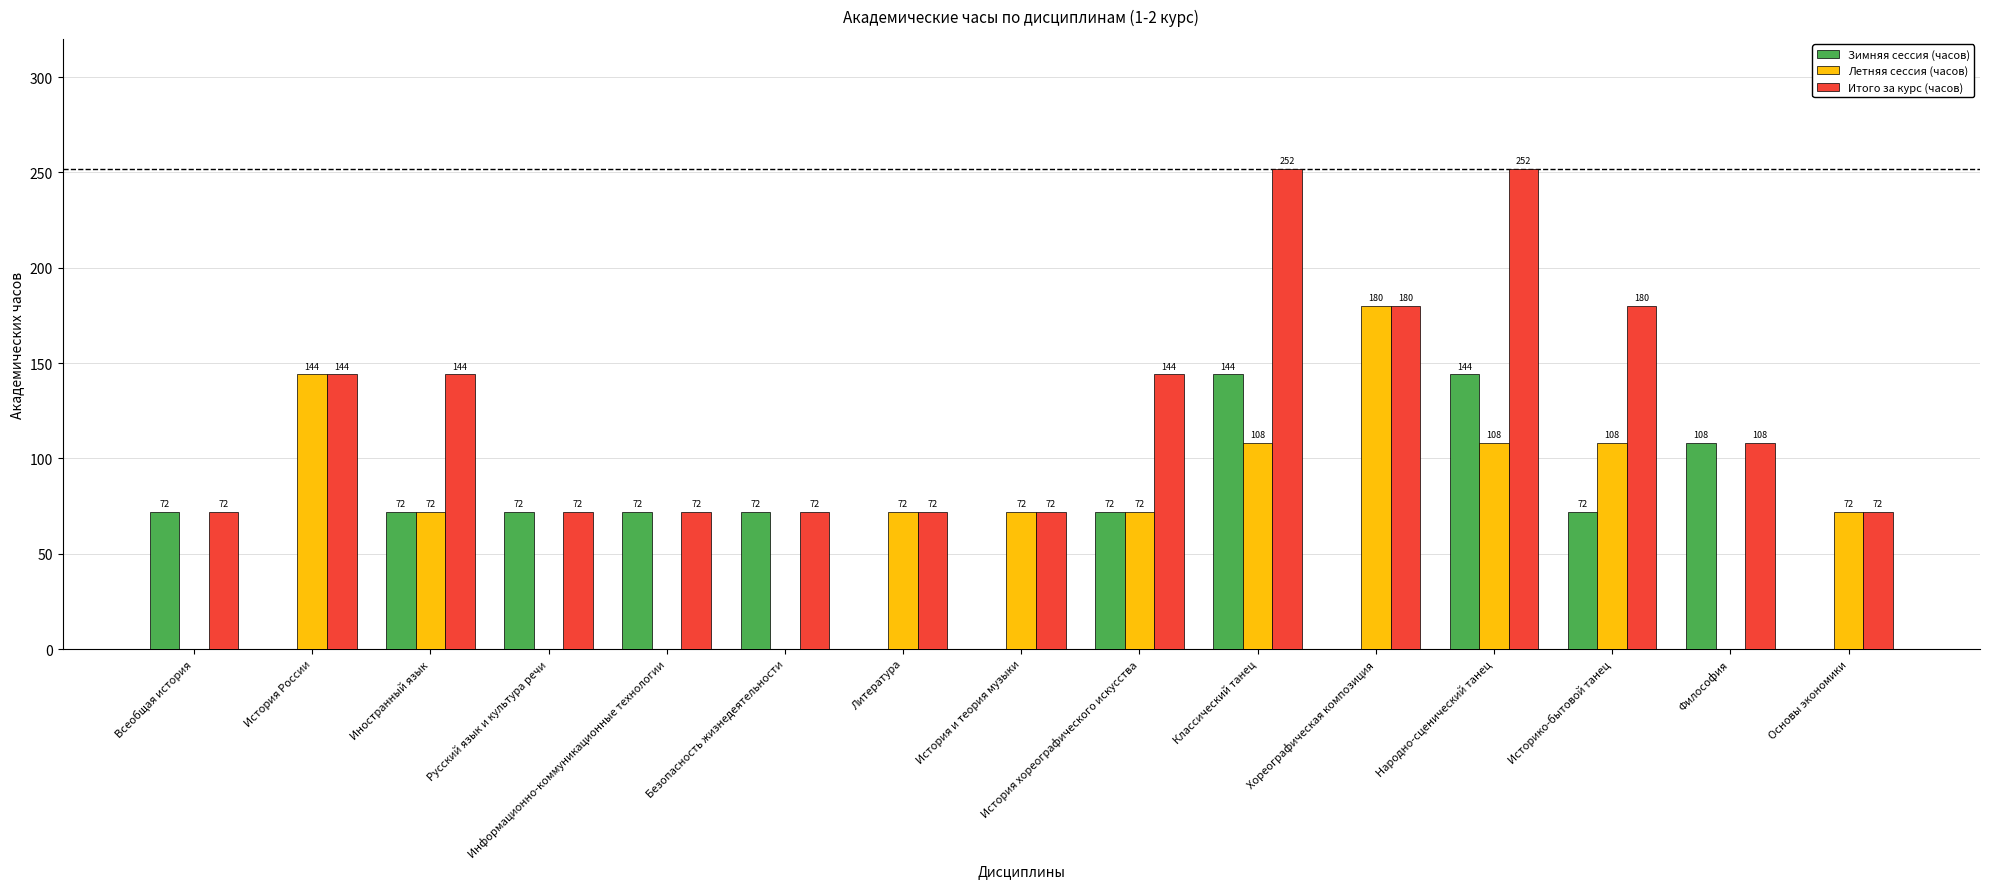

Reading left to right, what are all the values shown in this chart?

Зимняя сессия (часов): Всеобщая история=72	История России=0	Иностранный язык=72	Русский язык и культура речи=72	Информационно-коммуникационные технологии=72	Безопасность жизнедеятельности=72	Литература=0	История и теория музыки=0	История хореографического искусства=72	Классический танец=144	Хореографическая композиция=0	Народно-сценический танец=144	Историко-бытовой танец=72	Философия=108	Основы экономики=0
Летняя сессия (часов): Всеобщая история=0	История России=144	Иностранный язык=72	Русский язык и культура речи=0	Информационно-коммуникационные технологии=0	Безопасность жизнедеятельности=0	Литература=72	История и теория музыки=72	История хореографического искусства=72	Классический танец=108	Хореографическая композиция=180	Народно-сценический танец=108	Историко-бытовой танец=108	Философия=0	Основы экономики=72
Итого за курс (часов): Всеобщая история=72	История России=144	Иностранный язык=144	Русский язык и культура речи=72	Информационно-коммуникационные технологии=72	Безопасность жизнедеятельности=72	Литература=72	История и теория музыки=72	История хореографического искусства=144	Классический танец=252	Хореографическая композиция=180	Народно-сценический танец=252	Историко-бытовой танец=180	Философия=108	Основы экономики=72